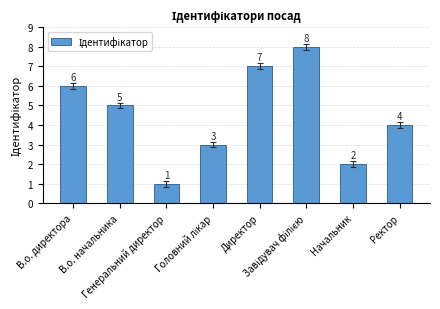

What is the difference between the maximum and minimum values?

7